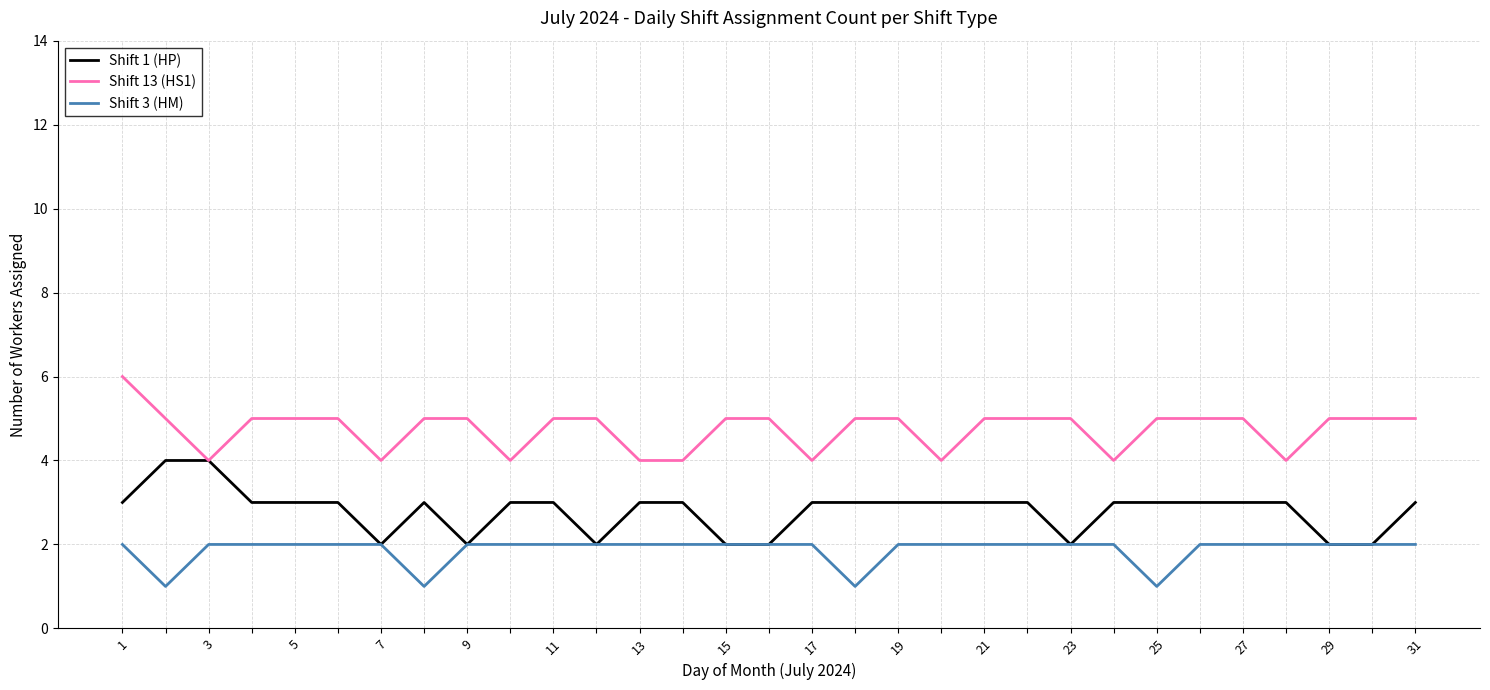

List the series in order of their overall mean, lowest first.

Shift 3 (HM), Shift 1 (HP), Shift 13 (HS1)